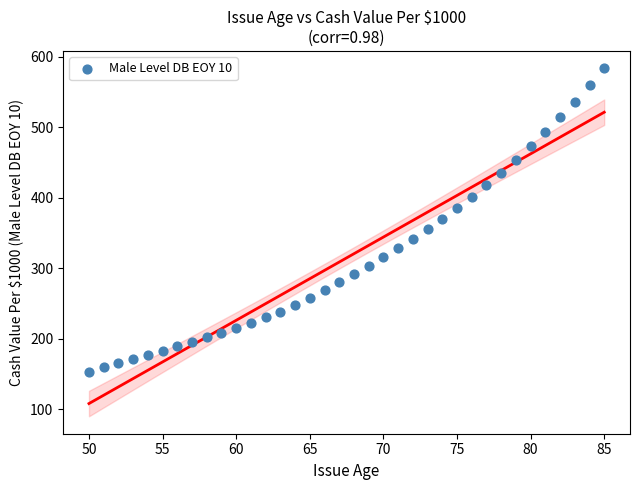

What is the range of X values (max minus min)?

35.0